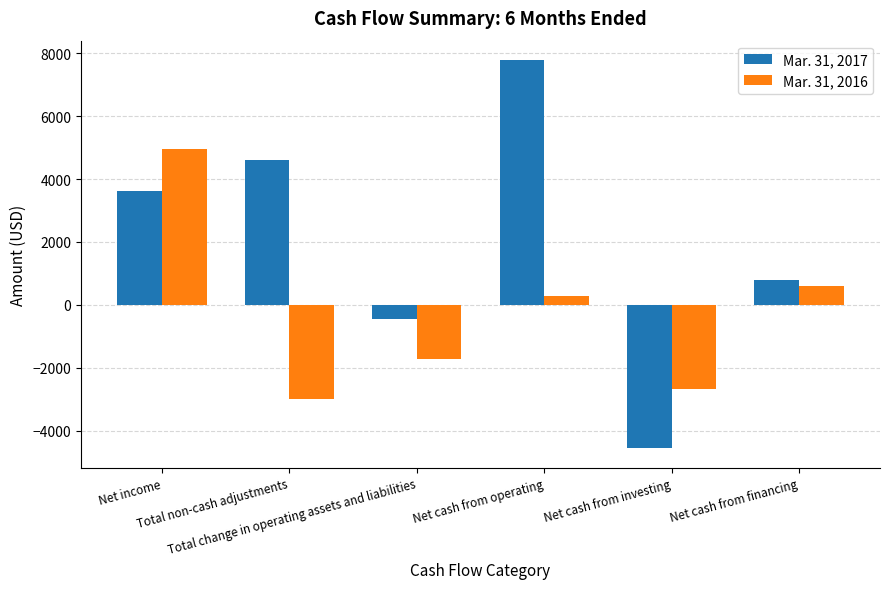

What is the greatest value displayed?

7783